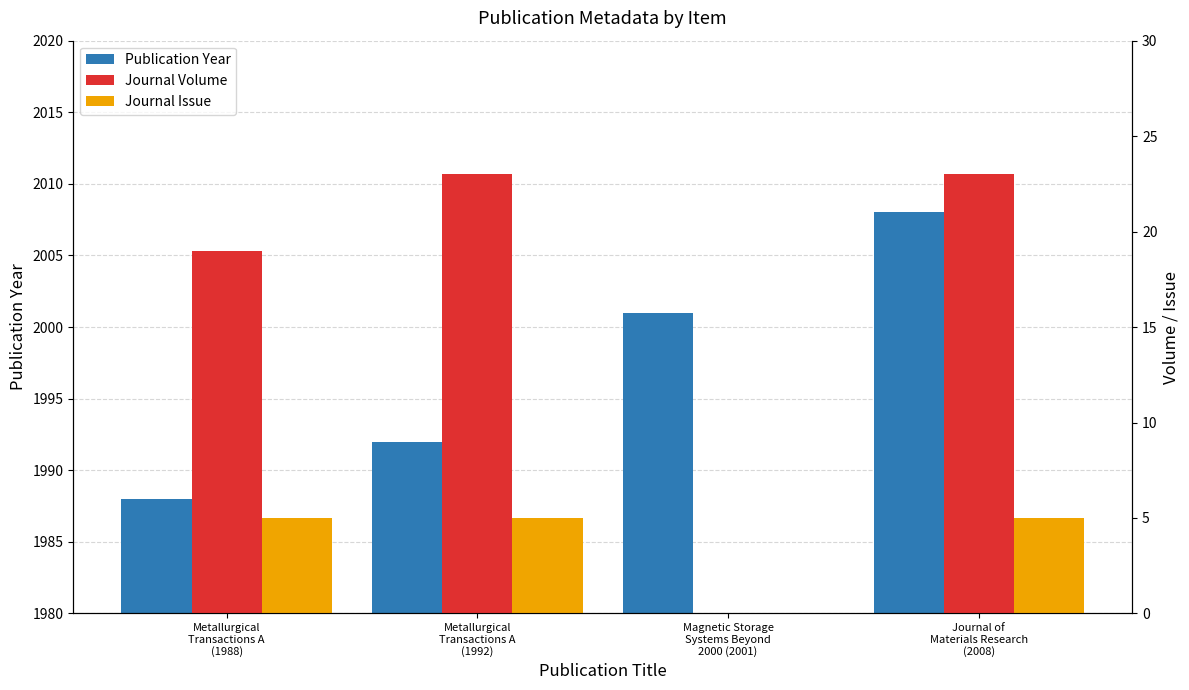

Which series has the widest spread of values?

Journal Volume